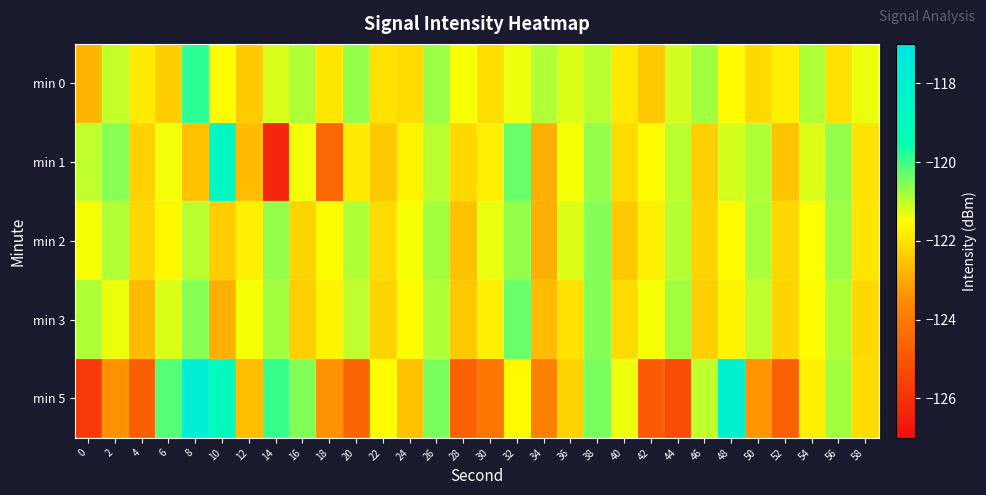

What is the spread (max minus min) of values at 40?

1.1